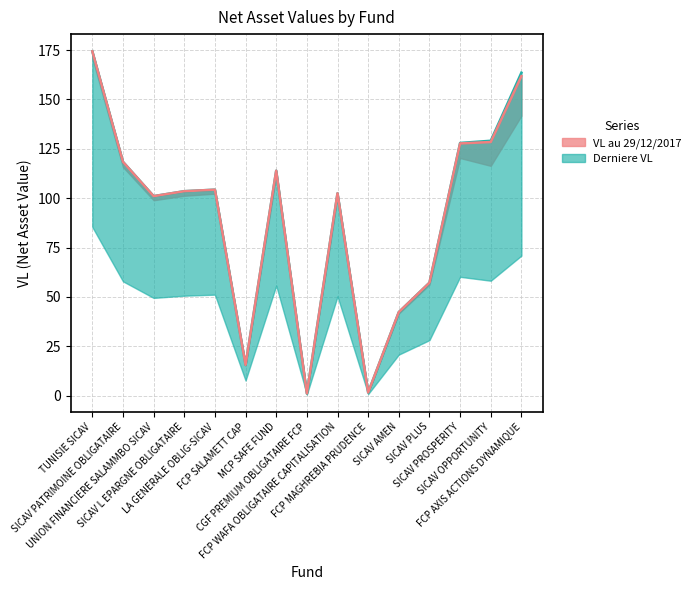

True or false: Derniere VL (line) has a value of 11.7 at SICAV AMEN.

False